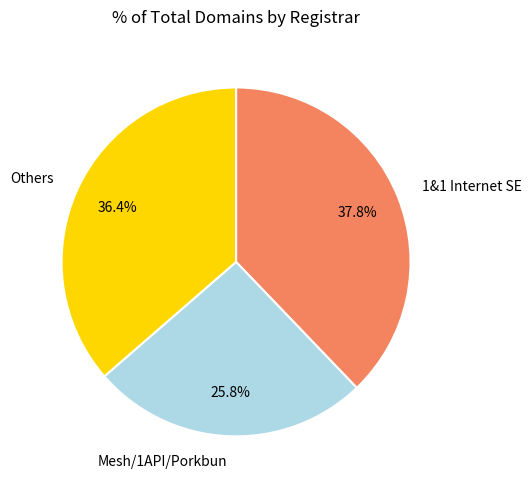

Which slice is the largest?

1&1 Internet SE